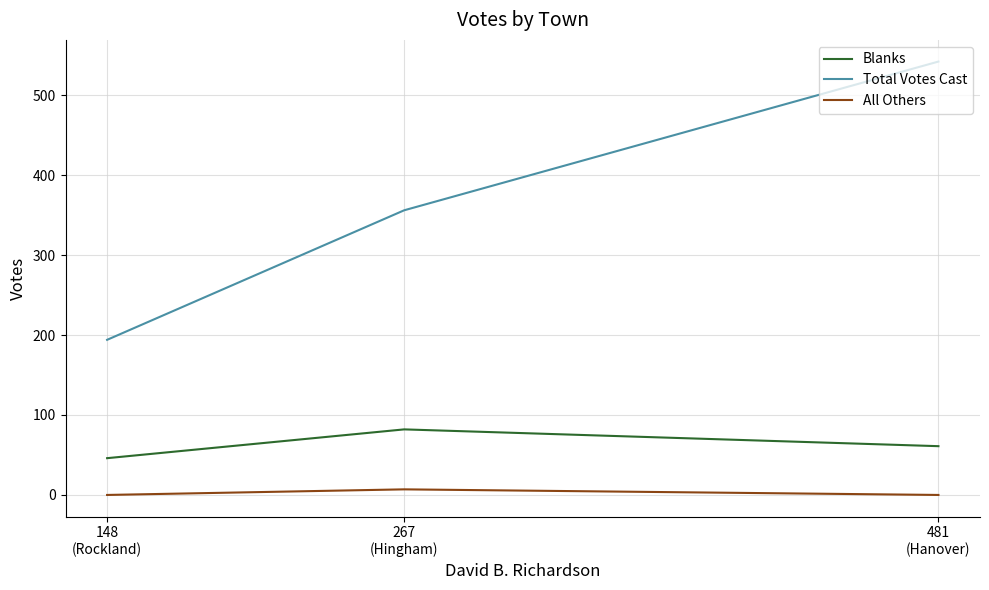

At how many categories does at least one series exceed 242?

2